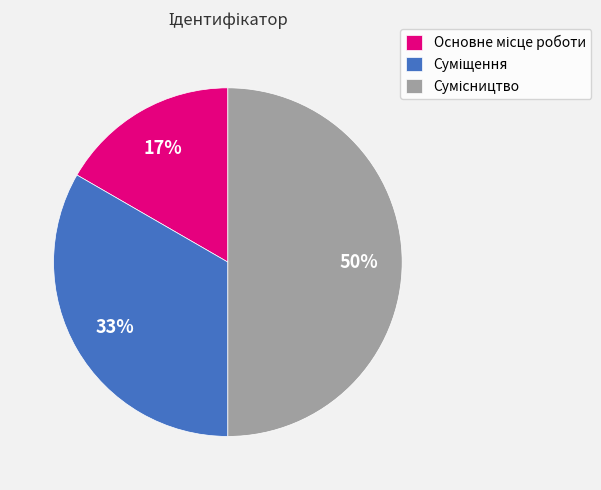

To the nearest percent, what is the average slice percentage?

33%